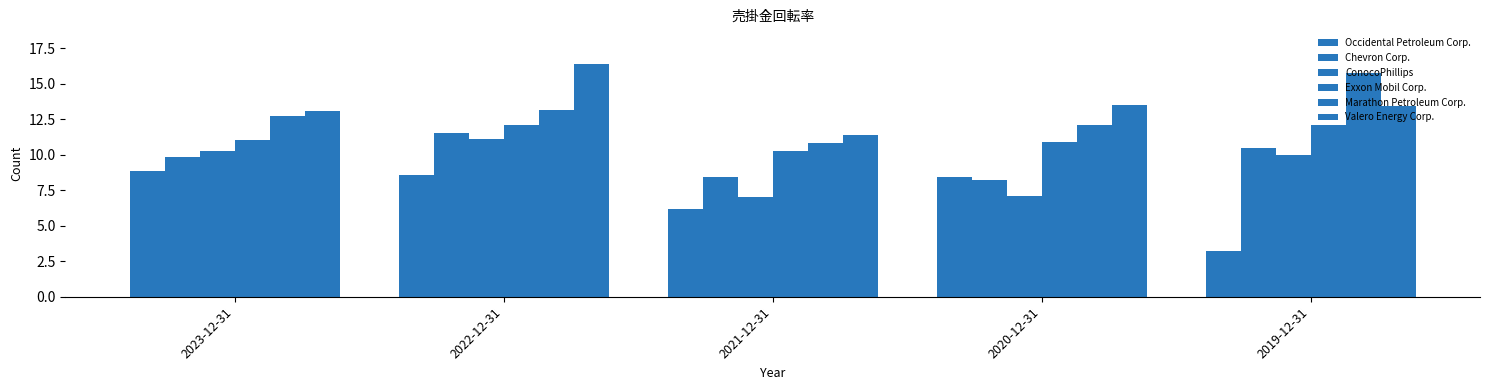

How many data points does each series have?

5